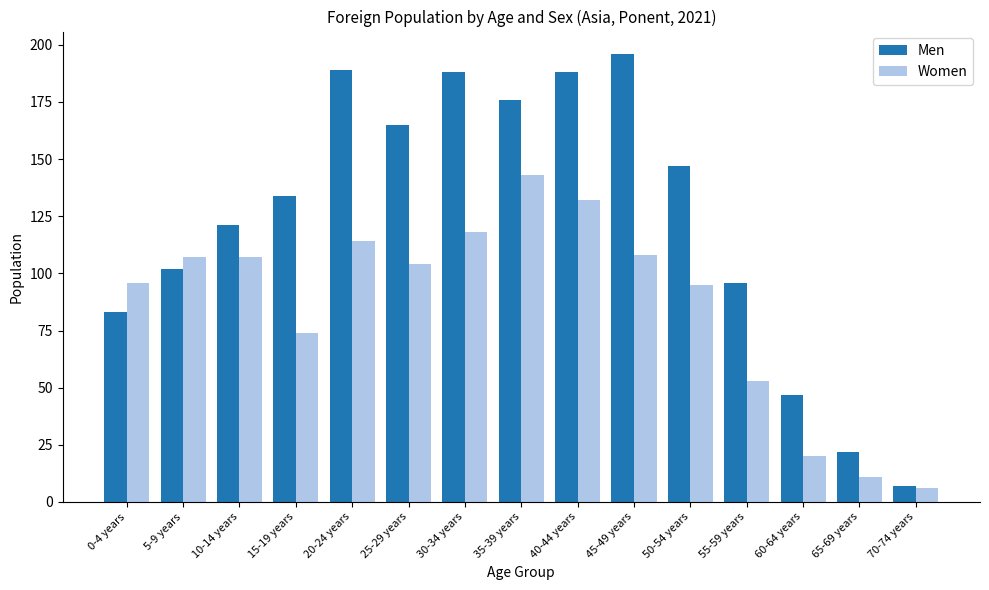

How many values in the Women series are below 104?

7